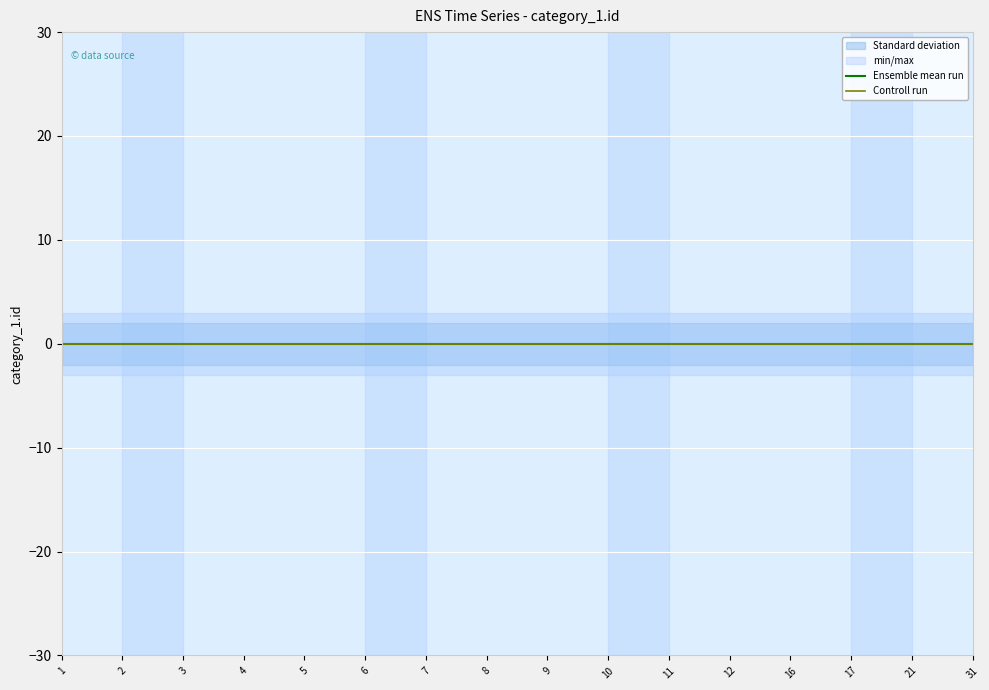

True or false: there are more than 2 points higher than both neighbors.

False